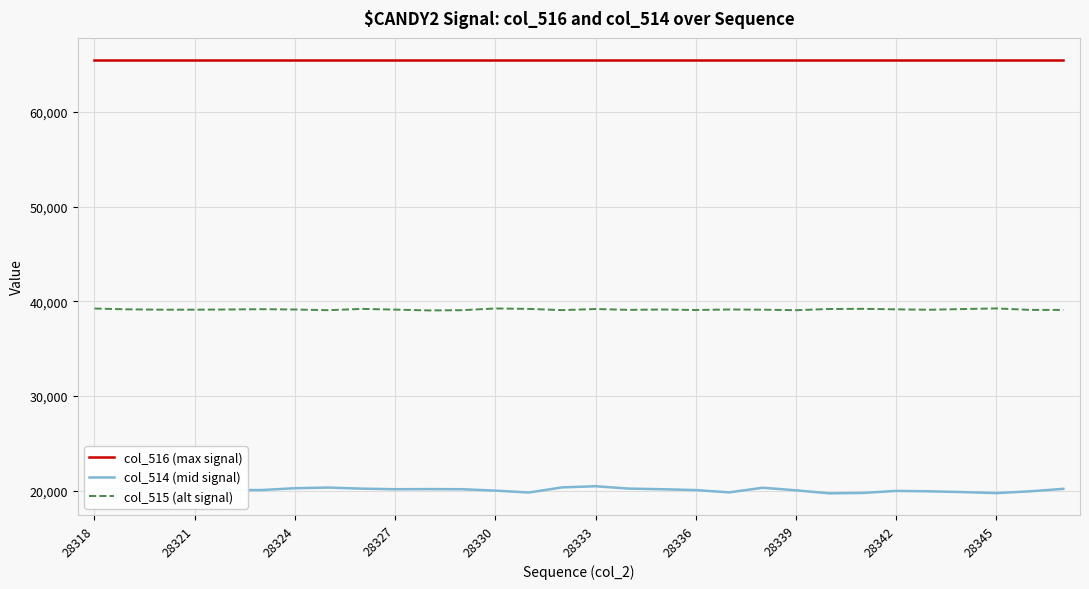

What is the highest value of the col_514 (mid signal) series?

20474